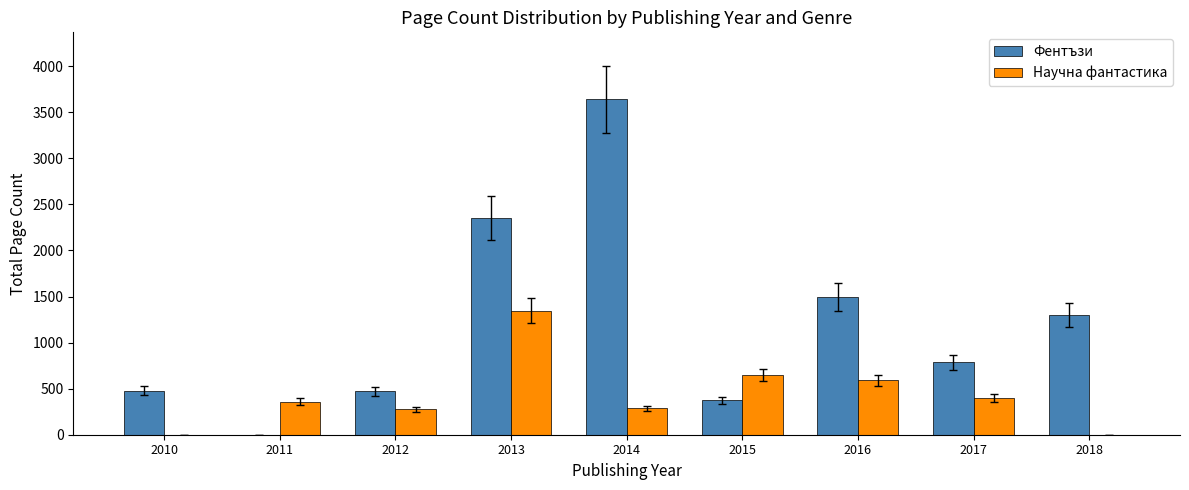

Count the number of data series in this chart.

2